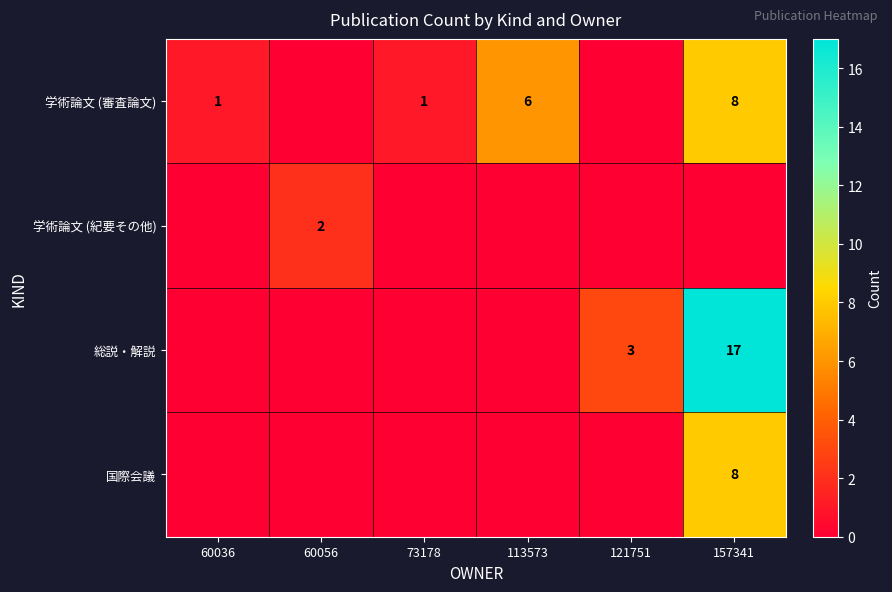

The value of 総説・解説 at 157341 is 17. True or false?

True